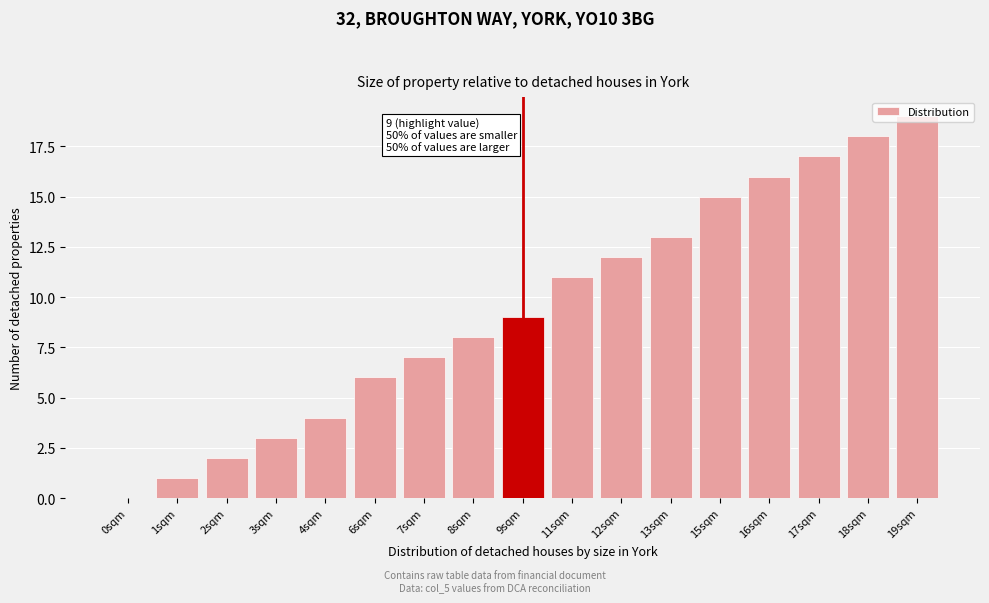

What is the change in value from 7sqm to 11sqm?

+4